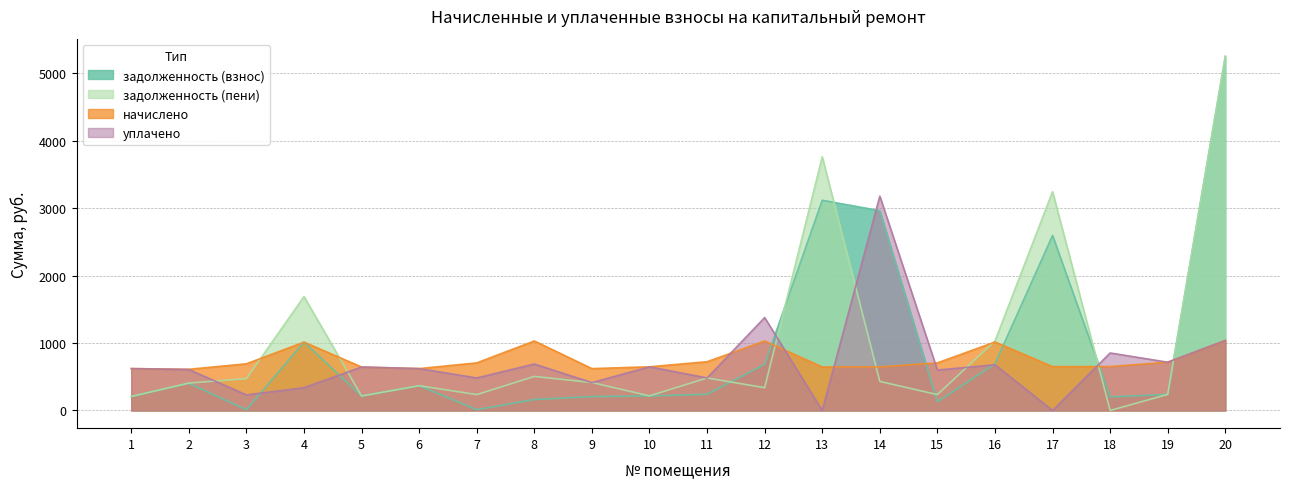

Does the chart display data point markers on the line(s)?

No